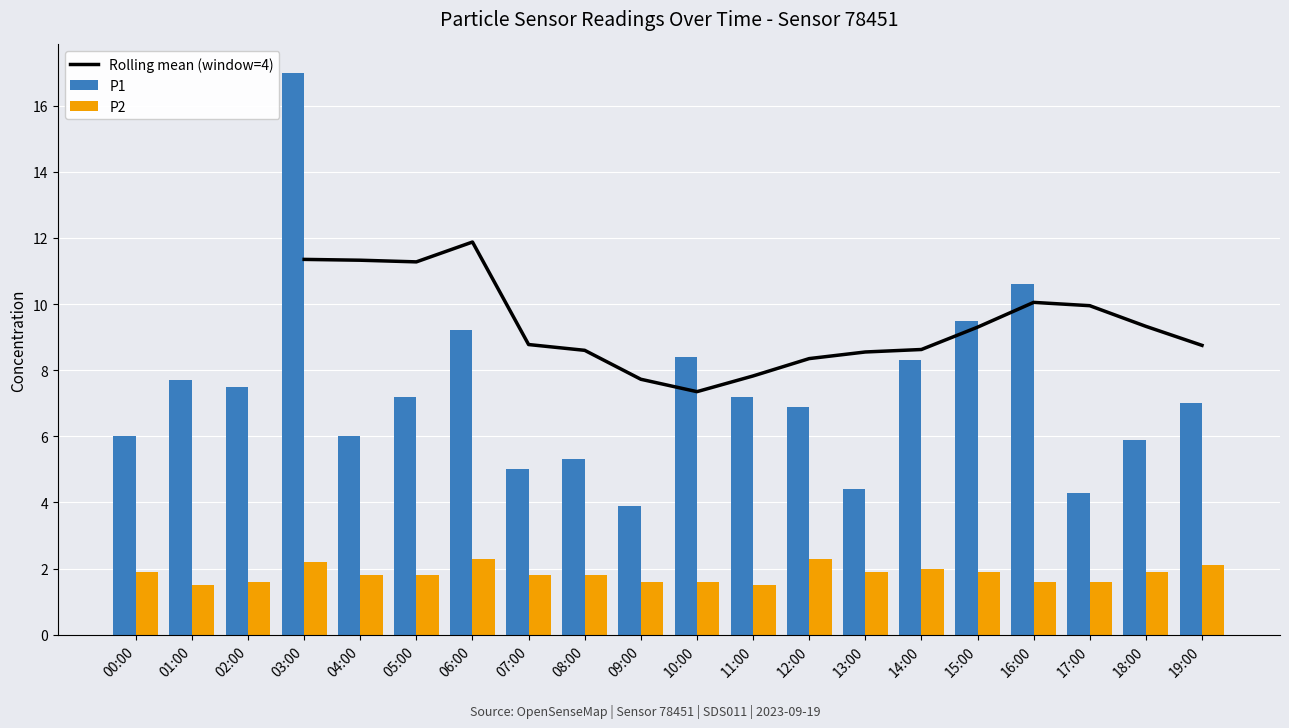

What is the total value across all series at 13:00?

6.3